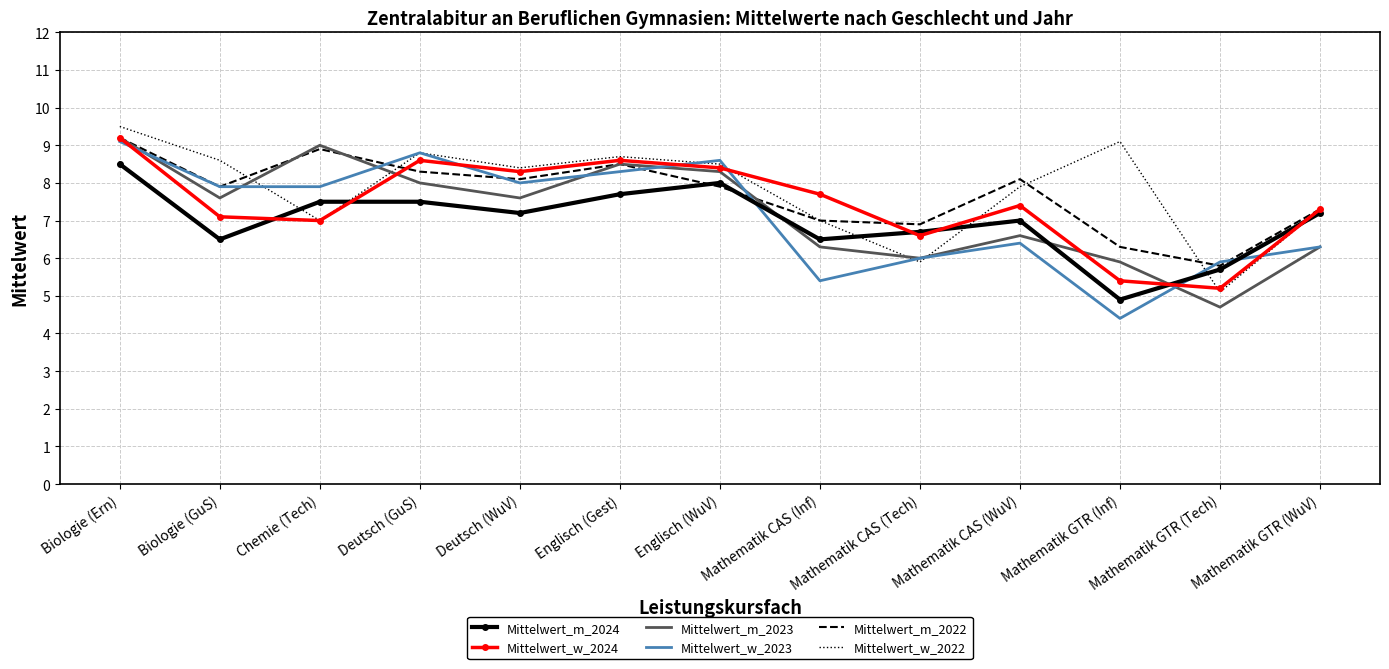

What value does the Mittelwert_w_2023 series have at Mathematik GTR (WuV)?

6.3